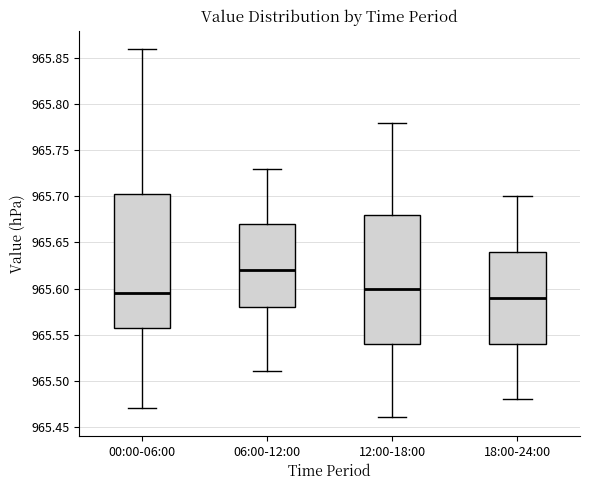

Reading left to right, read every box against the y-axis: the position of its median line, the range the box covers, and the ends of its whiskers. The values are not printed on the chart, so give them approximately, as read against the axis.

00:00-06:00: median 965.595, box 965.560 to 965.705, whiskers 965.470 to 965.860
06:00-12:00: median 965.620, box 965.580 to 965.670, whiskers 965.510 to 965.730
12:00-18:00: median 965.600, box 965.540 to 965.680, whiskers 965.460 to 965.780
18:00-24:00: median 965.590, box 965.540 to 965.640, whiskers 965.480 to 965.700